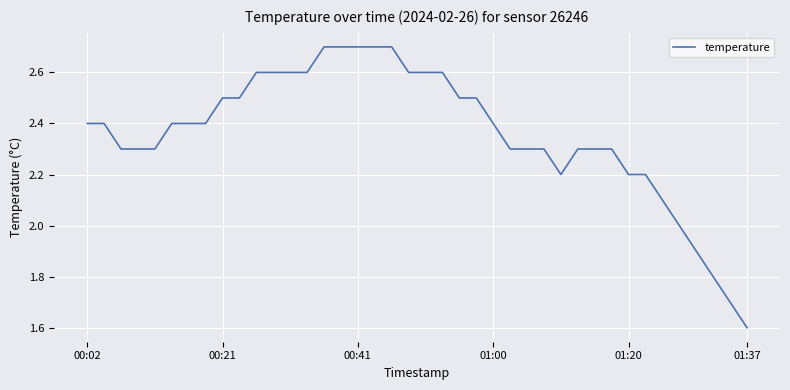

Reading left to right, extract all data points from this chart.

2.4	2.4	2.3	2.3	2.3	2.4	2.4	2.4	2.5	2.5	2.6	2.6	2.6	2.6	2.7	2.7	2.7	2.7	2.7	2.6	2.6	2.6	2.5	2.5	2.4	2.3	2.3	2.3	2.2	2.3	2.3	2.3	2.2	2.2	2.1	2.0	1.9	1.8	1.7	1.6